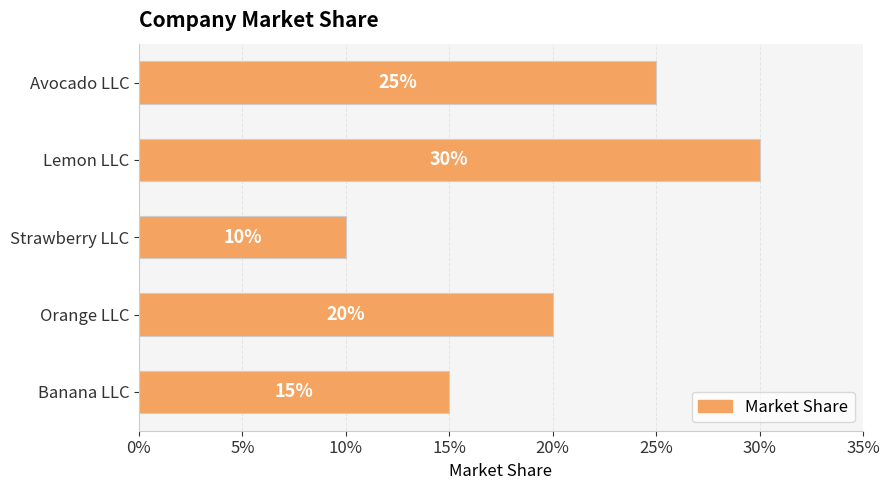

Are the bars horizontal?

Yes